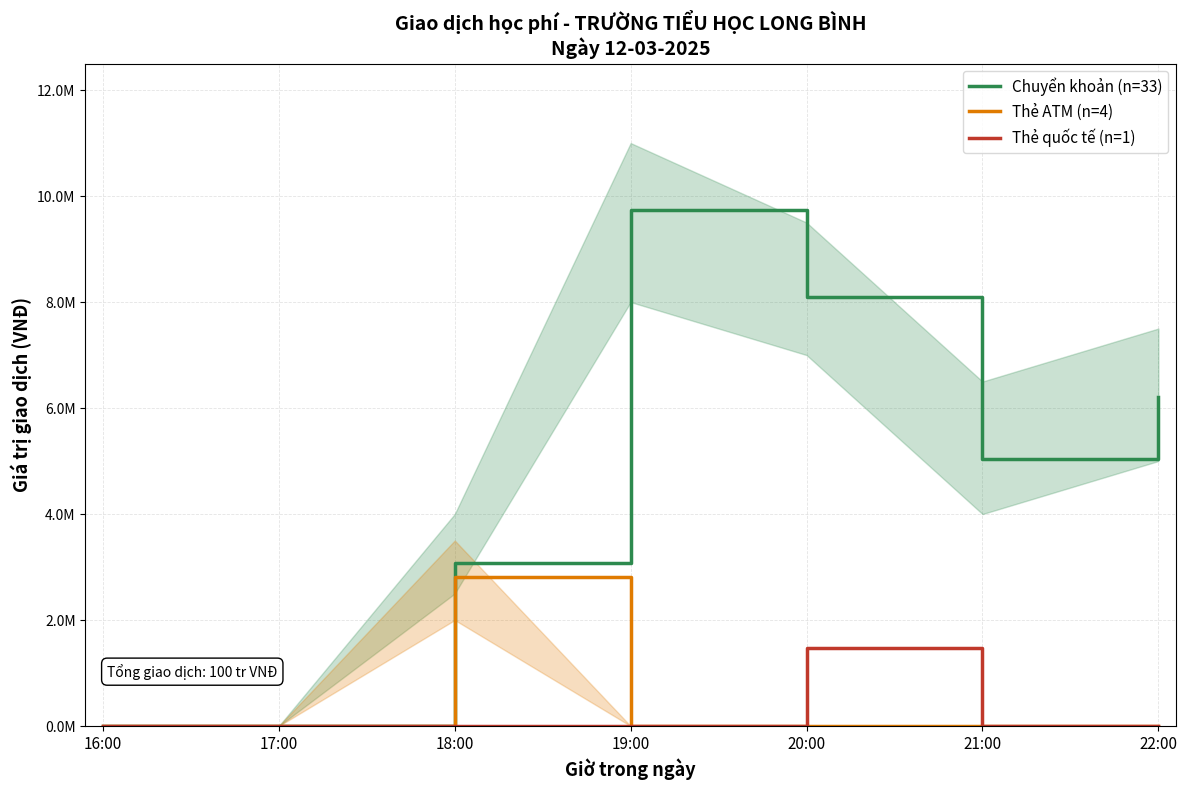

How many lines are shown in the chart?

3